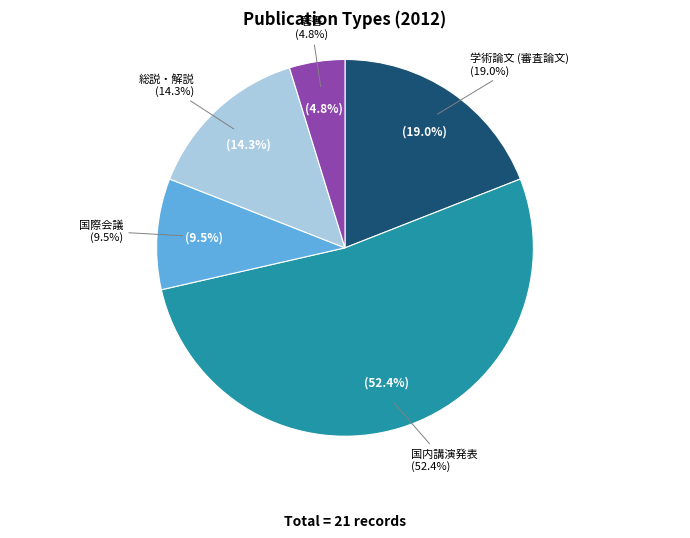

Count the number of slices in the pie.

5